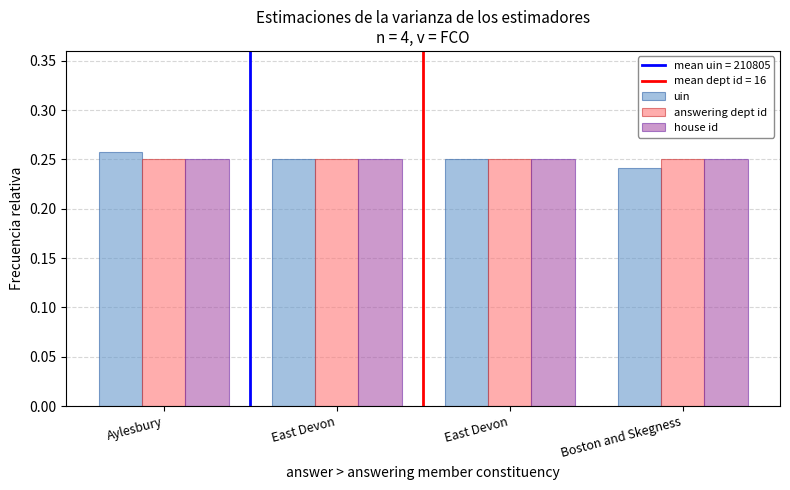

Which series has the largest range (max minus min)?

uin